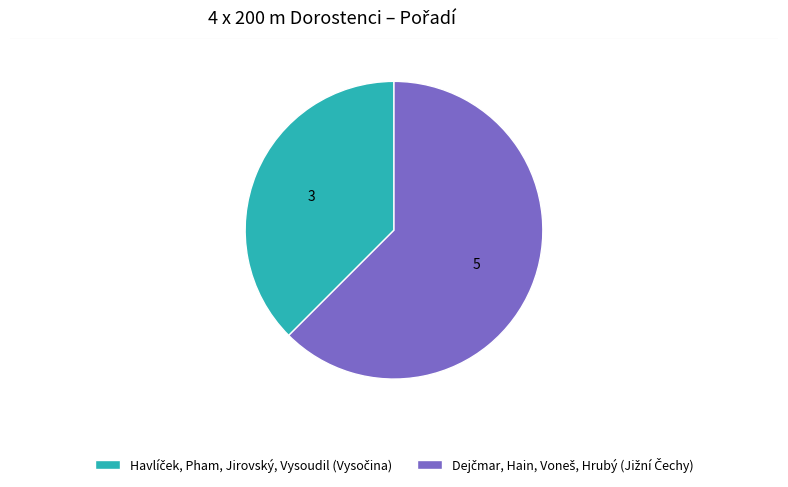

Count the number of slices in the pie.

2